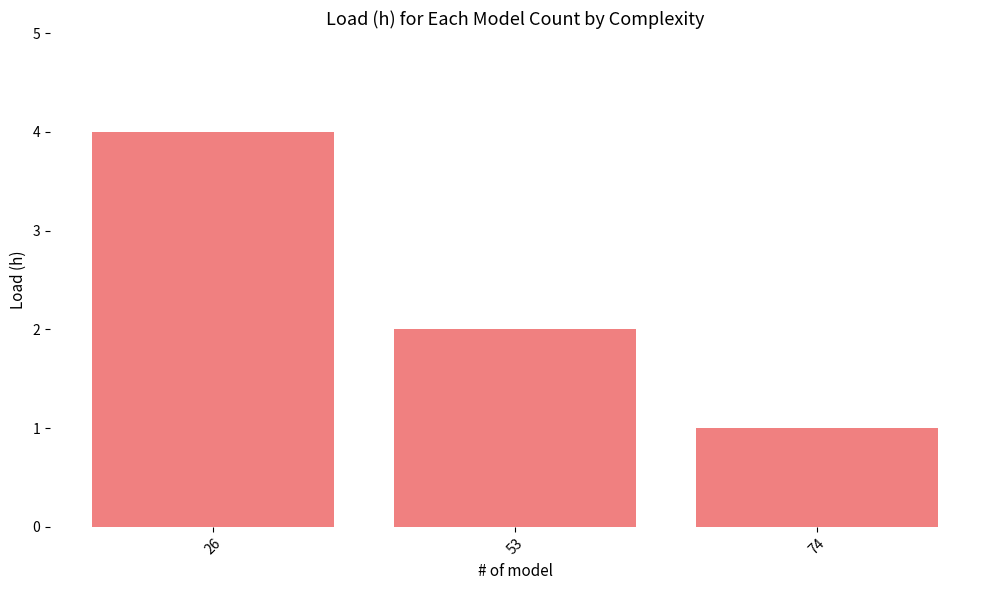

What is the change in value from 53 to 74?

-1